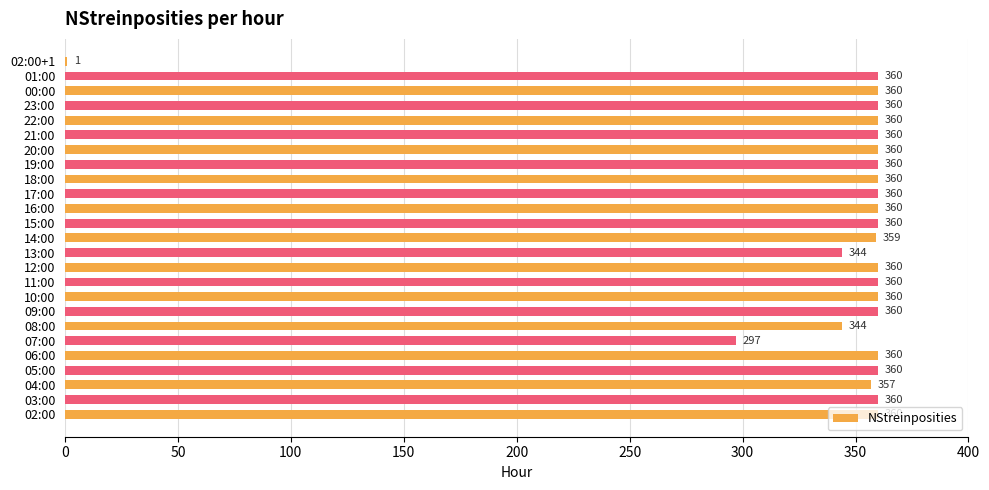

What is the maximum value shown in the chart?

360